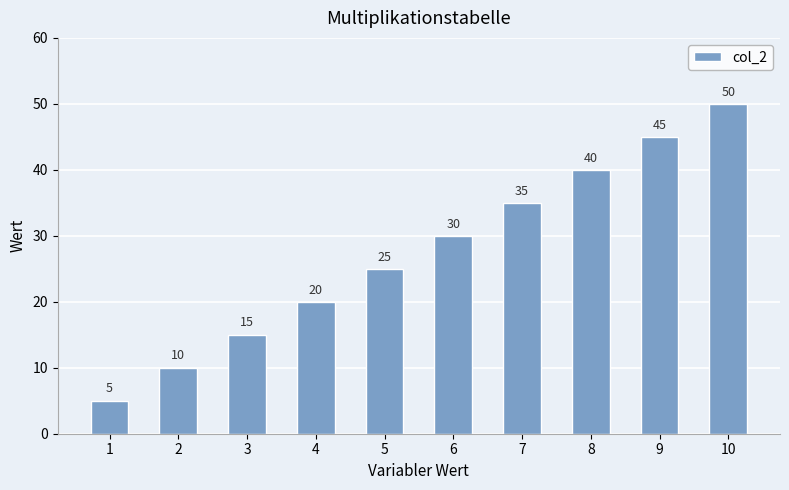

True or false: the data shows 45 at 9.

True